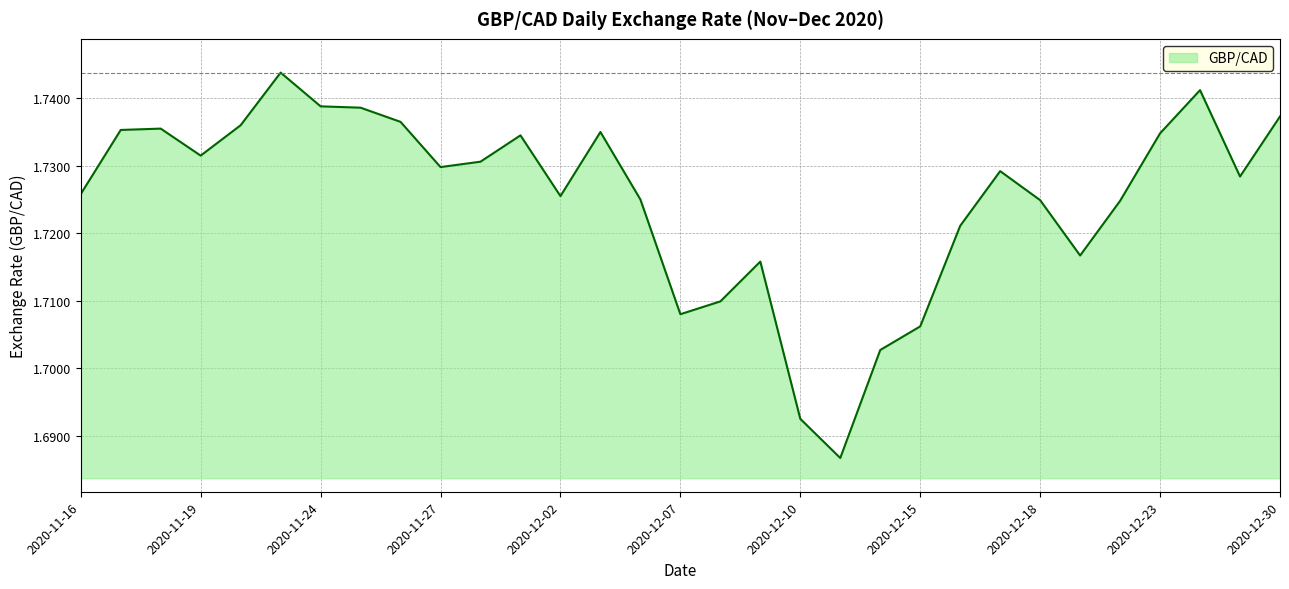

What is the label of the 15th point from the right?

2020-12-08